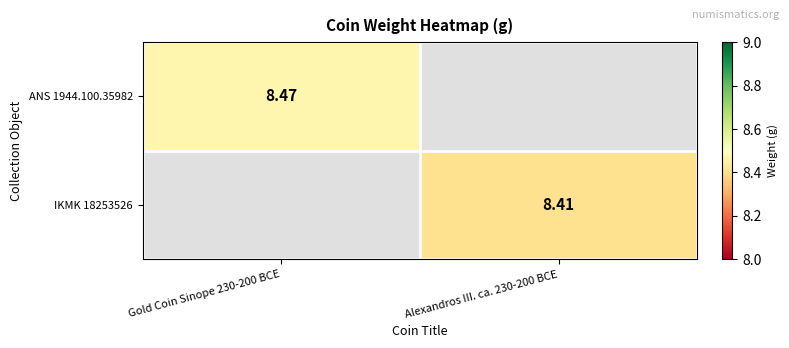

Which series has the largest range (max minus min)?

ANS 1944.100.35982